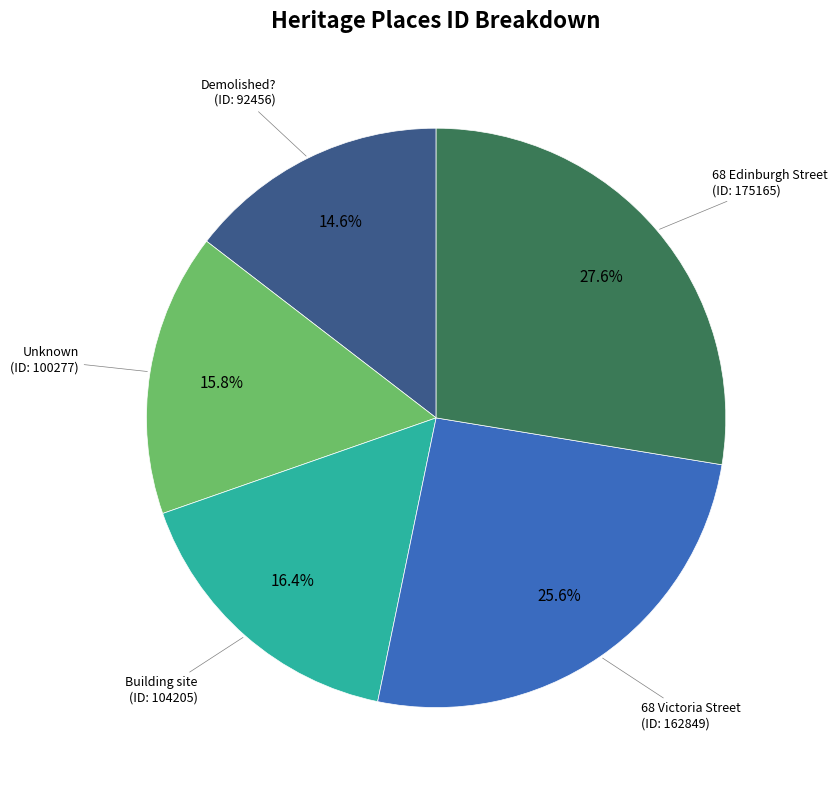

Does any single category account for the majority?

No